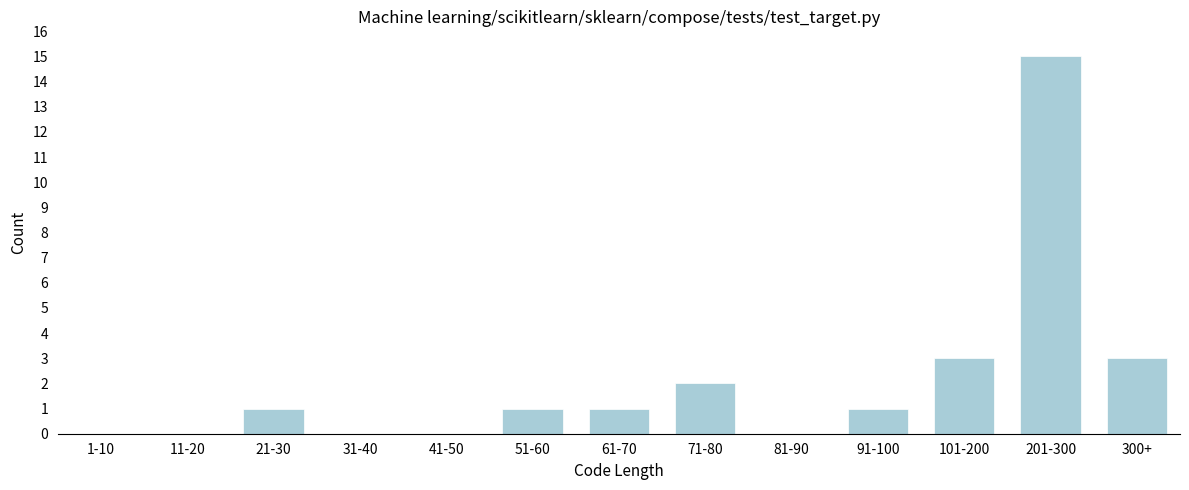

Reading left to right, what are all the values shown in this chart?

1-10=0	11-20=0	21-30=1	31-40=0	41-50=0	51-60=1	61-70=1	71-80=2	81-90=0	91-100=1	101-200=3	201-300=15	300+=3